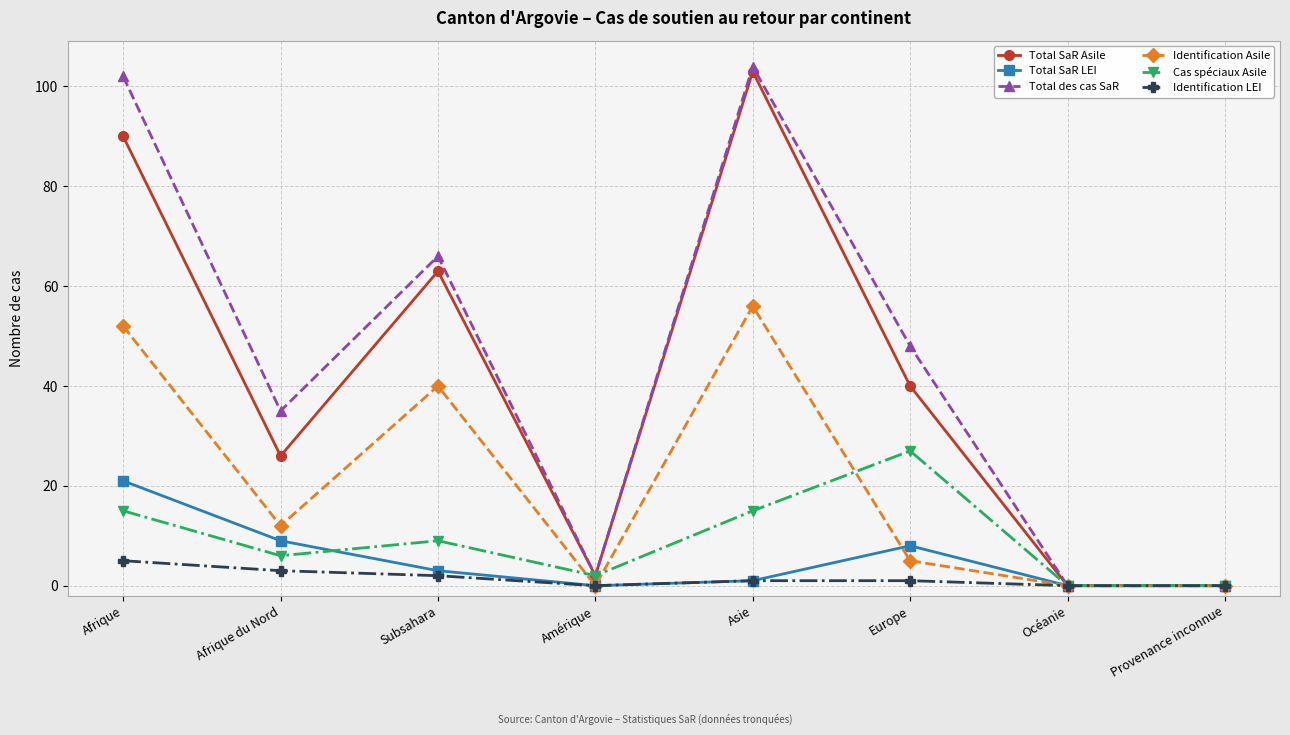

What is the difference between the maximum and minimum values in the Total des cas SaR series?

104